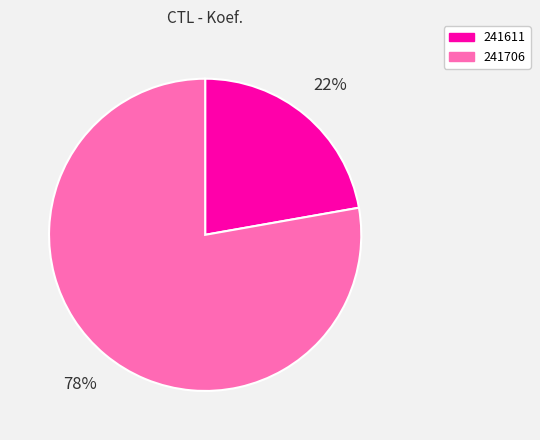

Which category has the smallest portion of the pie?

241611